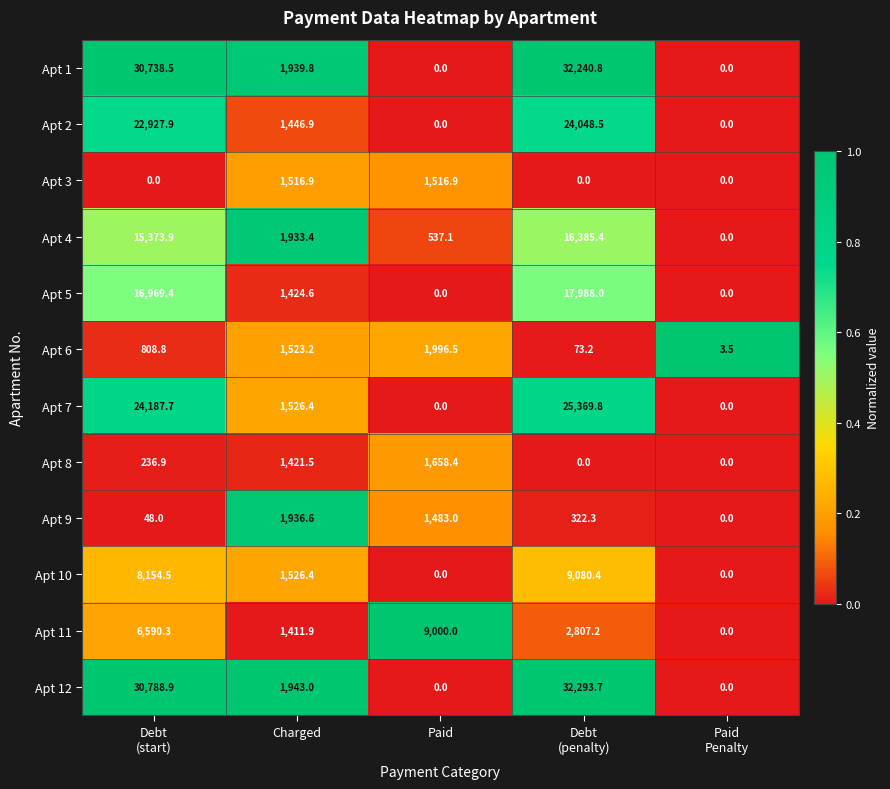

Rank the series by their maximum value, from lowest to highest.

Apt 3, Apt 8, Apt 9, Apt 6, Apt 11, Apt 10, Apt 4, Apt 5, Apt 2, Apt 7, Apt 1, Apt 12